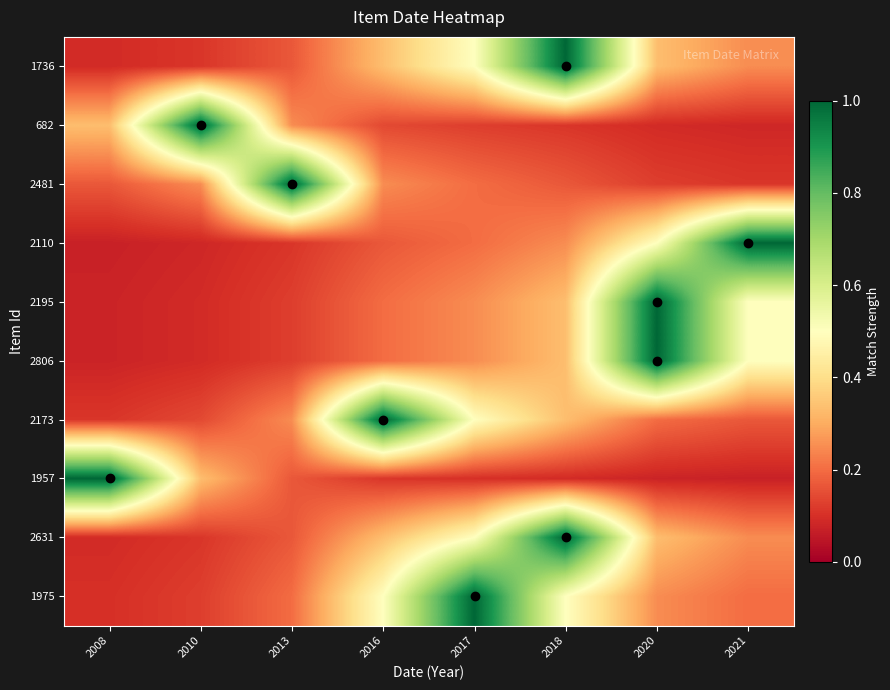

What is the total value across all series at 2010?

2.3